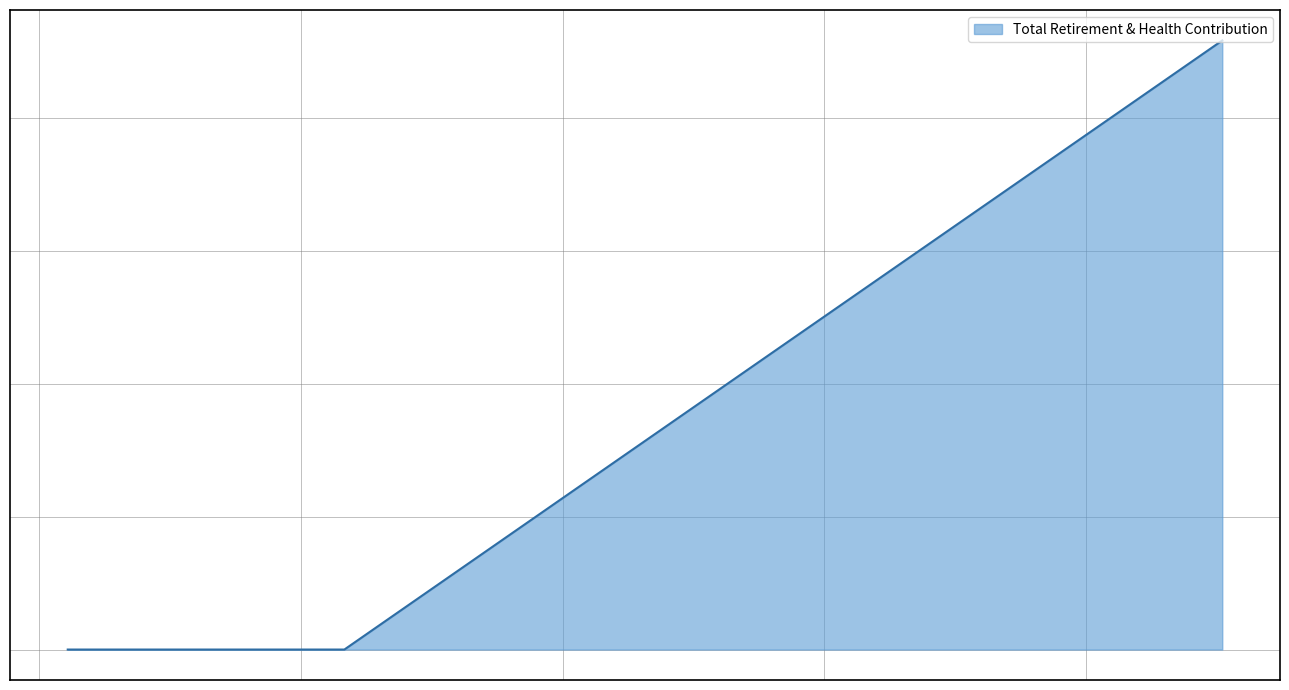

True or false: the data shows 81827 at 90405.0.

False